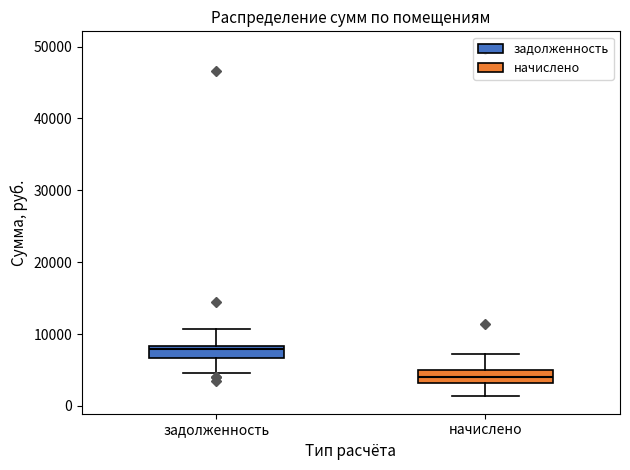

Reading left to right, read every box against the y-axis: the position of its median line, the range the box covers, and the ends of its whiskers. The values are not printed on the chart, so give them approximately, as read against the axis.

задолженность: median 8000 (just below the box's upper edge), box 7000 to 8000, whiskers 5000 to 11000
начислено: median 4000, box 3000 to 5000, whiskers 1000 to 7000